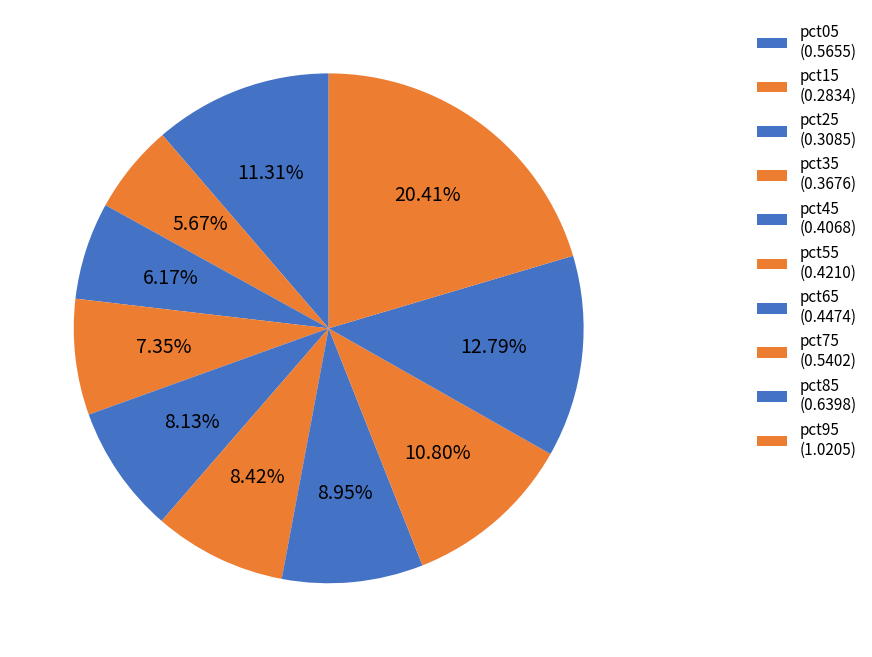

To the nearest percent, what percentage of the pie is pct95?

20%